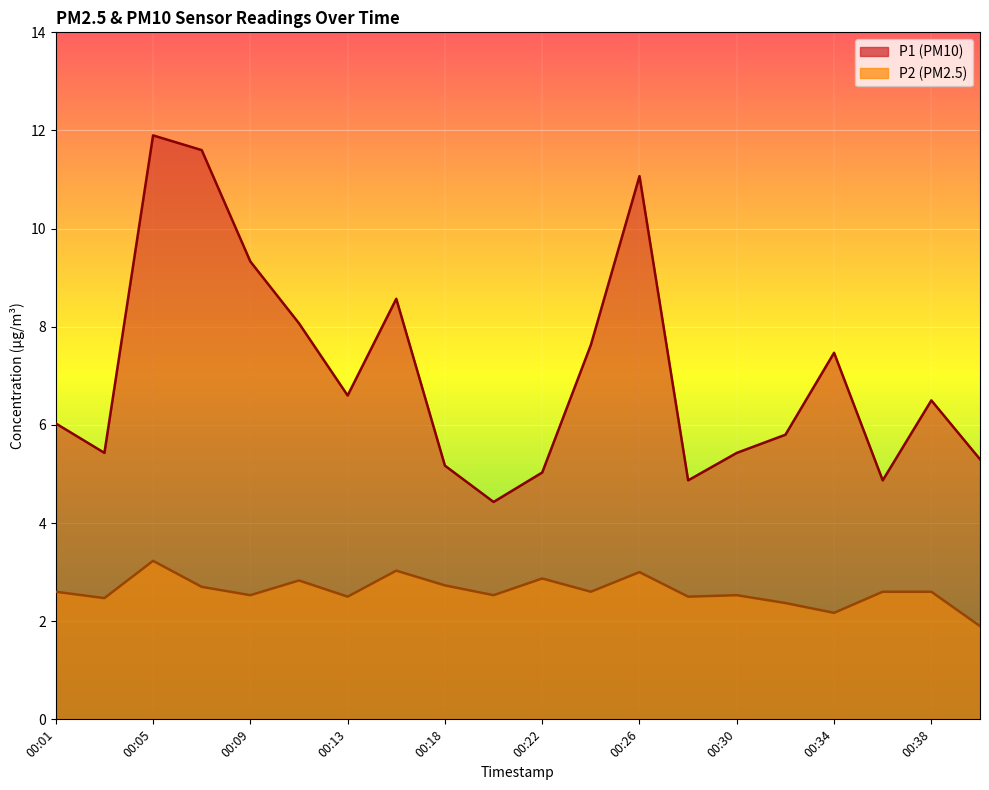

What is the difference between the maximum and second lowest values in the P1 series?

7.0